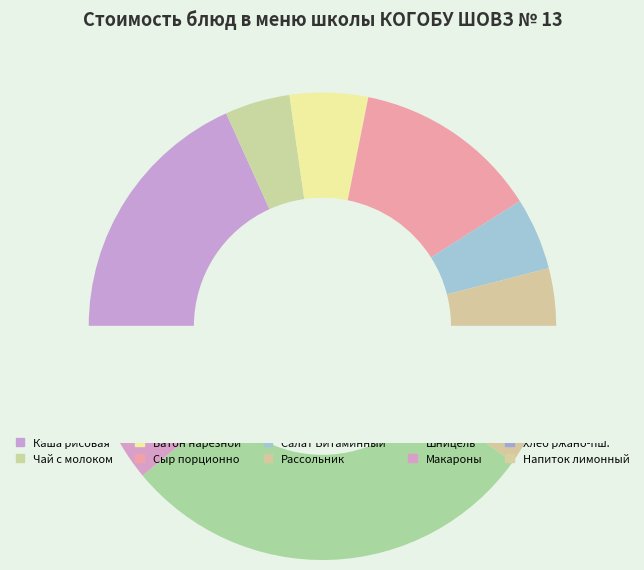

What is the ratio of the value at Салат Витаминный to the value at Шницель из говядины?

0.2